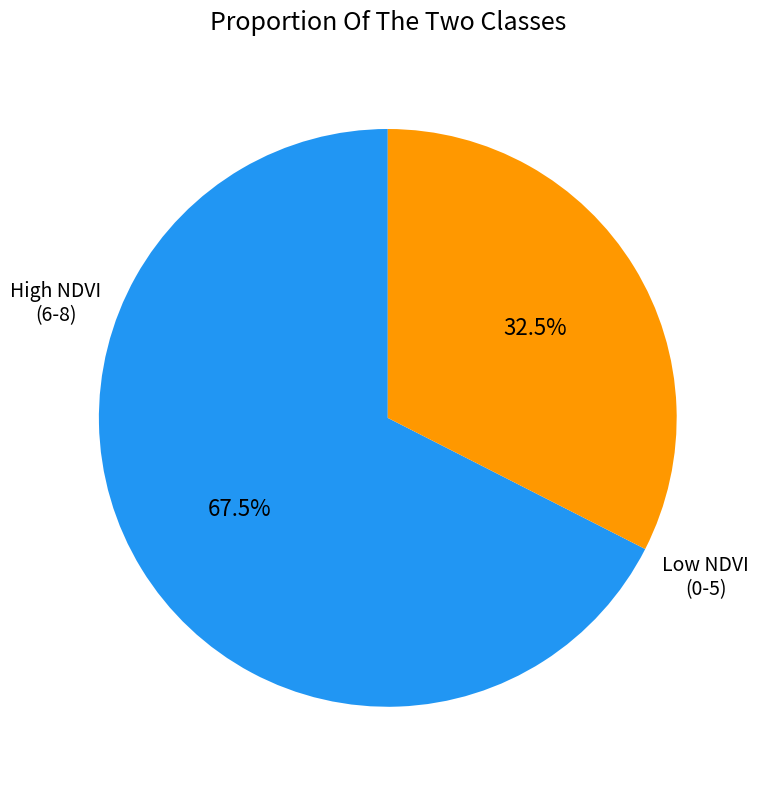

Is there a majority slice in this chart?

Yes